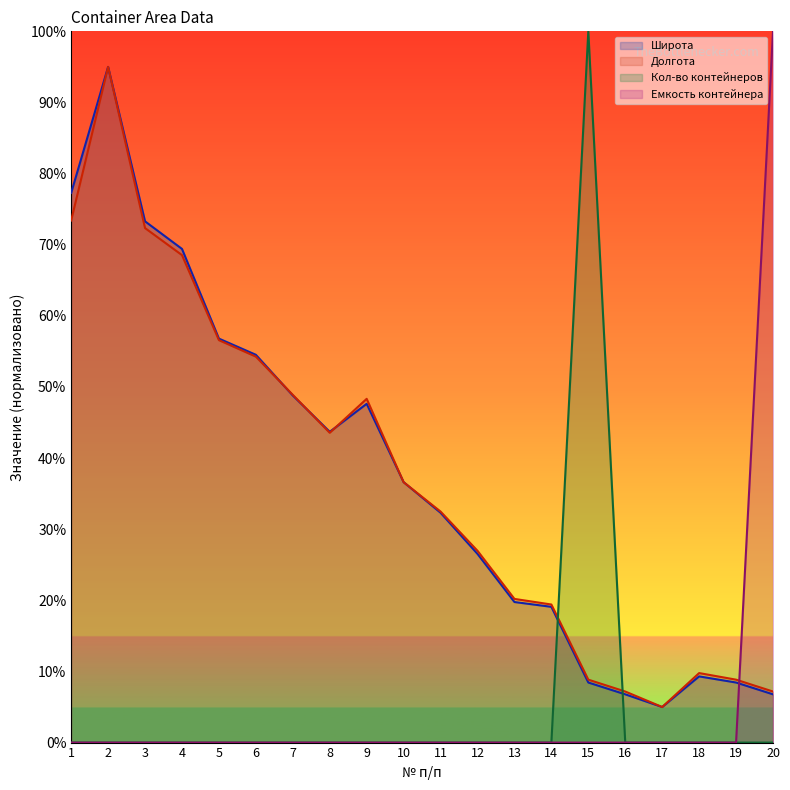

At which label does Емкость контейнера reach its minimum?

1